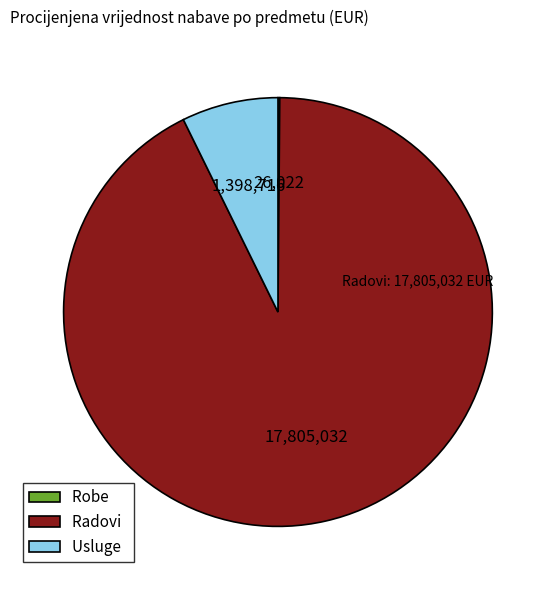

Which has a higher value, Usluge or Radovi?

Radovi